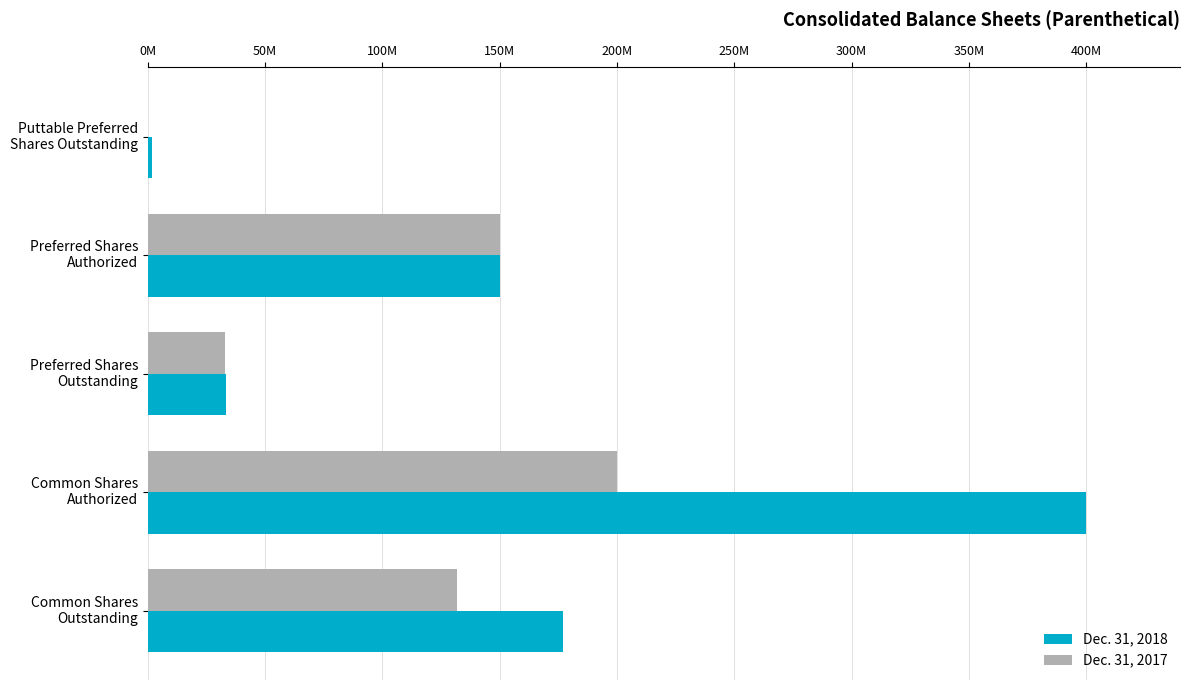

At which category is the sum across all series the highest?

Common Shares
Authorized